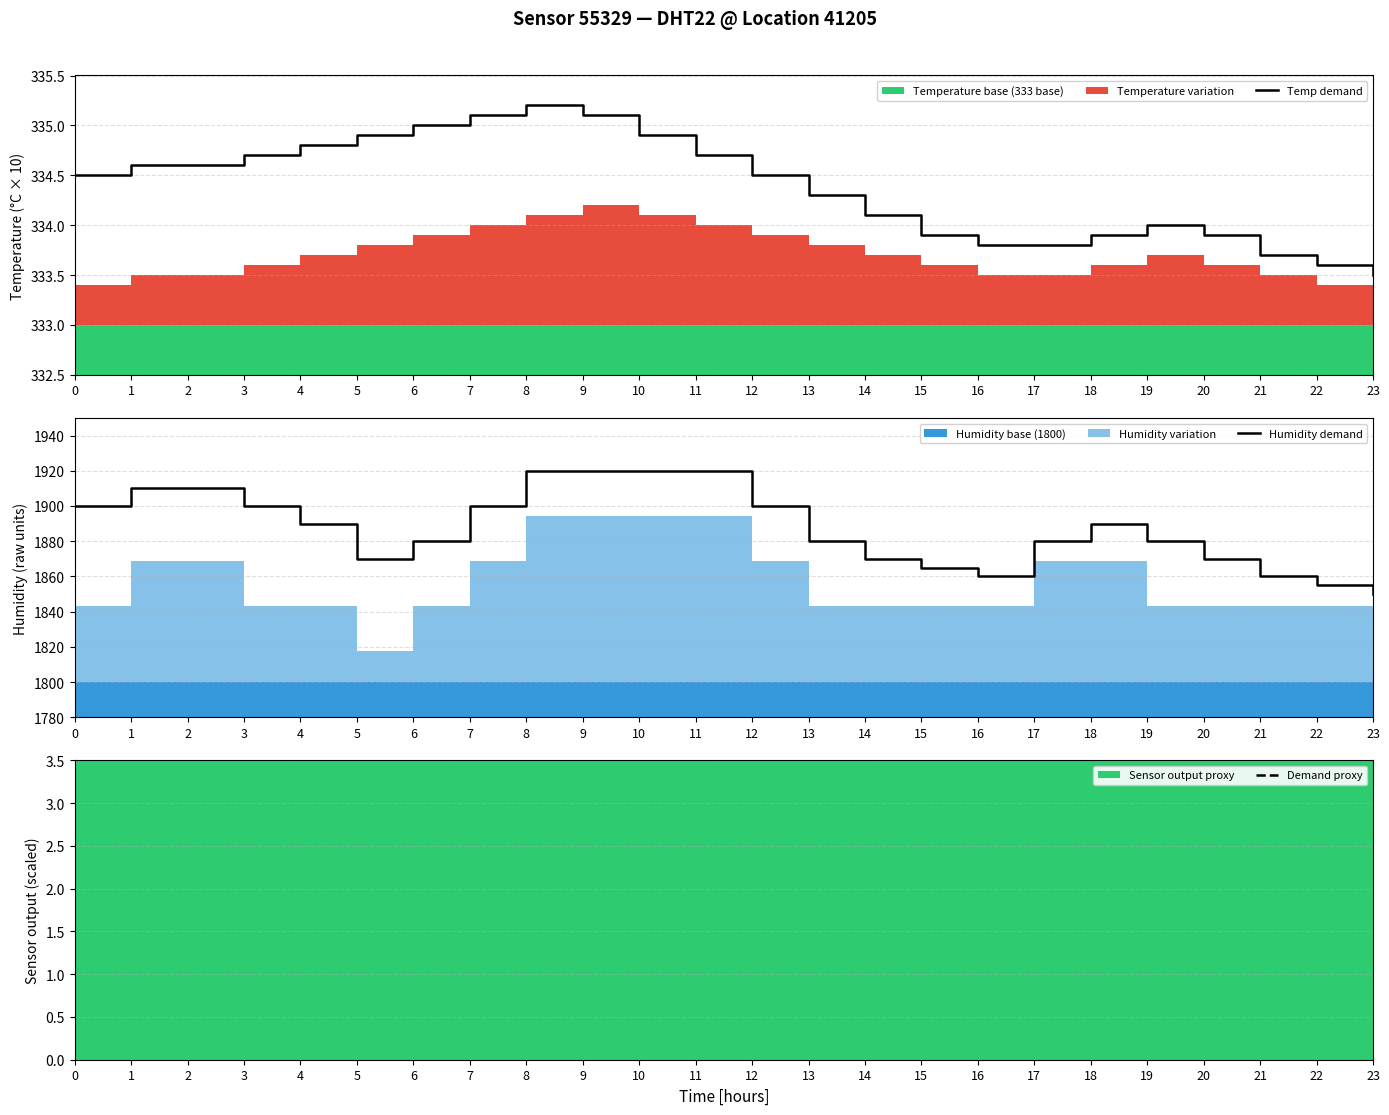

Reading left to right, extract all data points from this chart.

Temp demand: 334.5	334.6	334.6	334.7	334.8	334.9	335.0	335.1	335.2	335.1	334.9	334.7	334.5	334.3	334.1	333.9	333.8	333.8	333.9	334.0	333.9	333.7	333.6	333.5
Humidity demand: 1900.0	1910.0	1910.0	1900.0	1890.0	1870.0	1880.0	1900.0	1920.0	1920.0	1920.0	1920.0	1900.0	1880.0	1870.0	1865.0	1860.0	1880.0	1890.0	1880.0	1870.0	1860.0	1855.0	1850.0
Demand proxy: 15.5	16.5	16.5	17.5	18.5	19.5	20.5	21.5	22.5	21.5	19.5	17.5	15.5	13.5	11.5	9.5	8.5	8.5	9.5	10.5	9.5	7.5	6.5	5.5